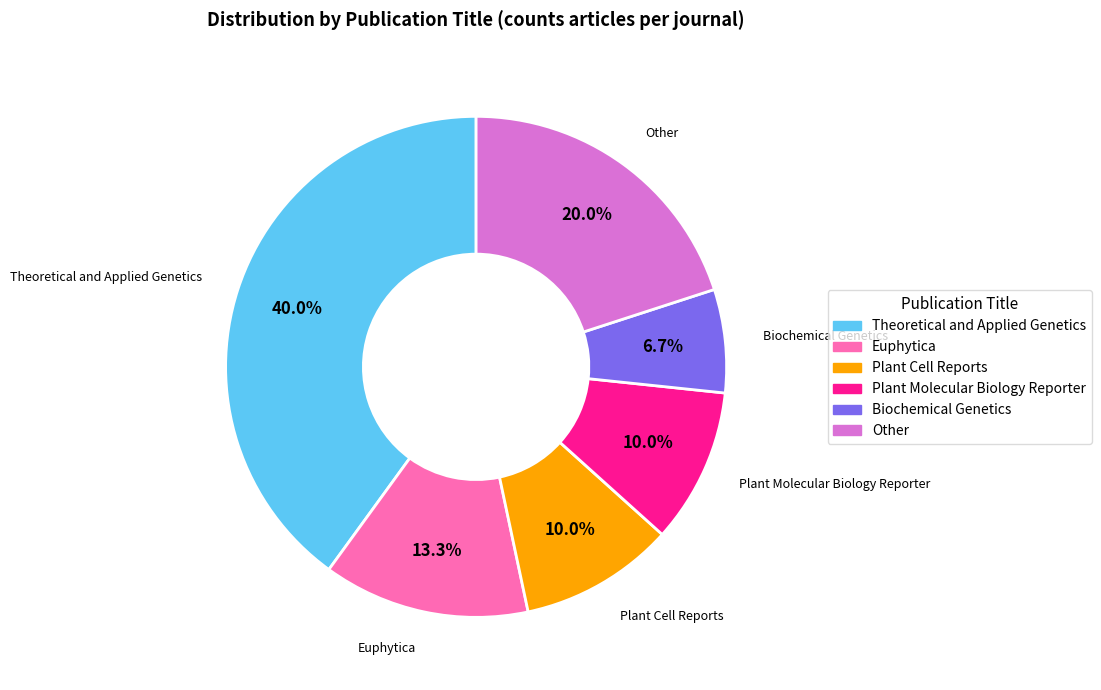

Approximately how many times larger is the value at Biochemical Genetics compared to Plant Molecular Biology Reporter?

0.7